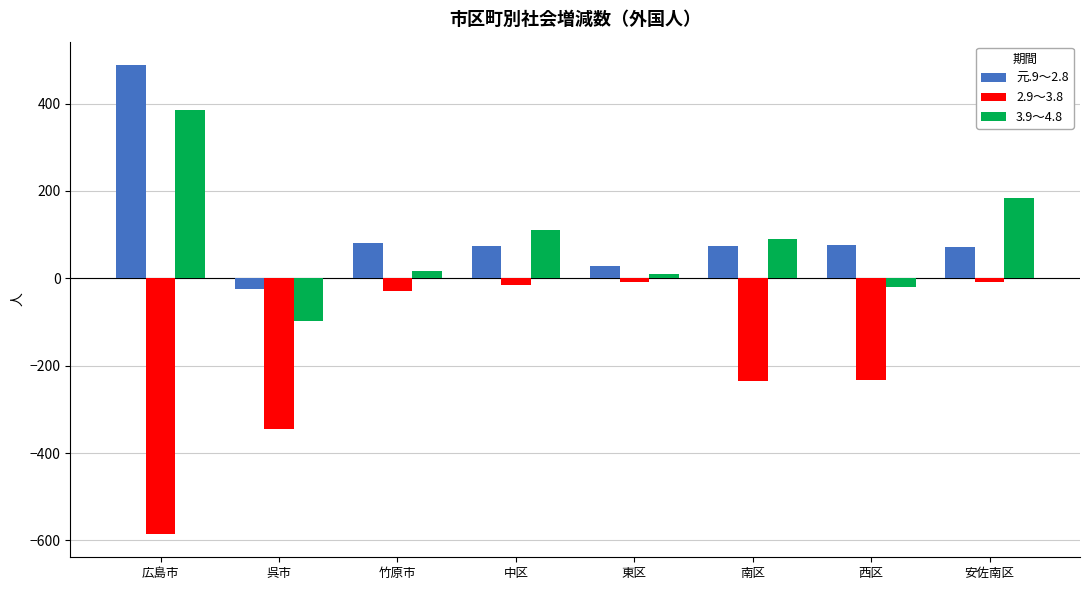

Is the value of 2.9～3.8 at 安佐南区 greater than the value of 3.9～4.8 at 呉市?

Yes